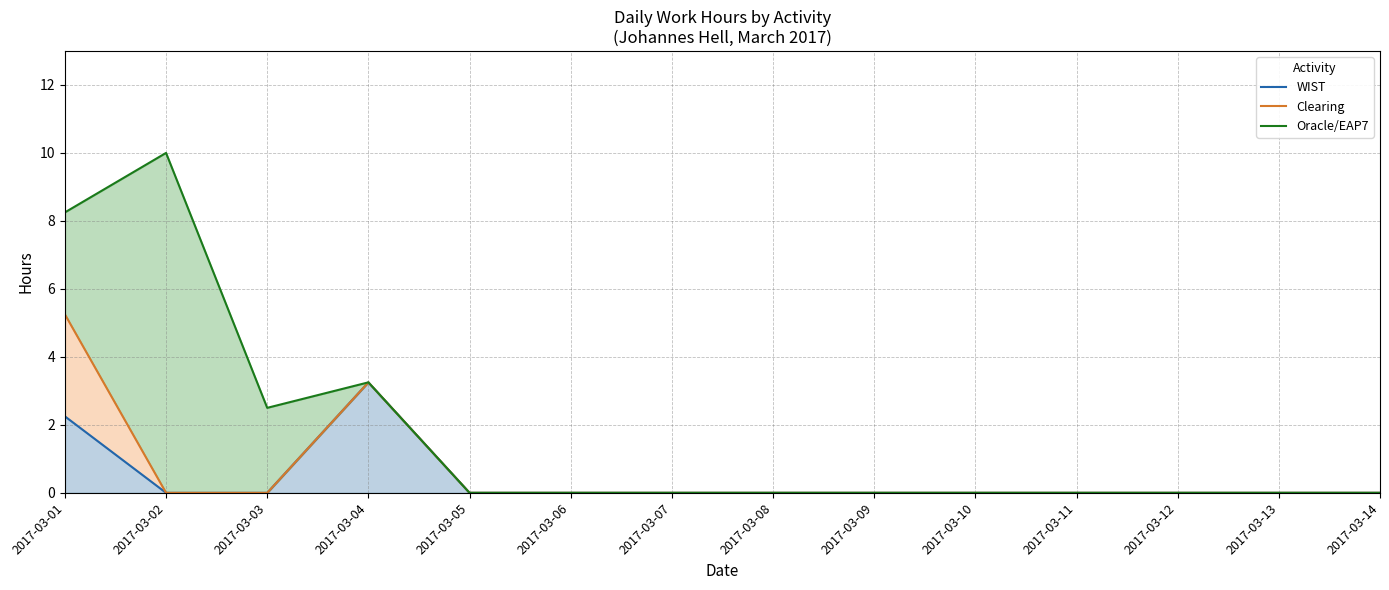

Count the number of data series in this chart.

3